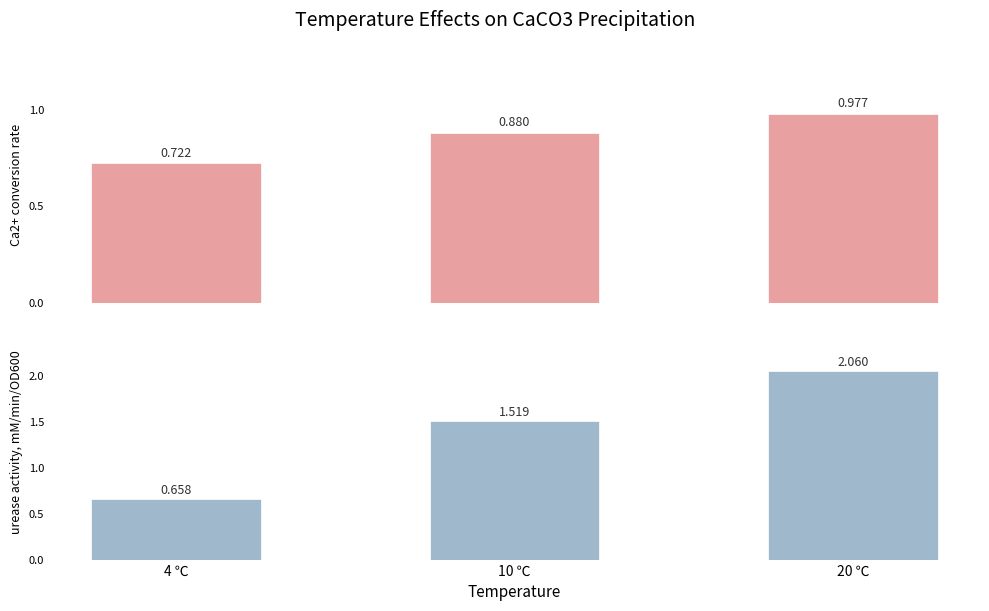

What is the difference between the Ca2+ conversion rate values at 10 ℃ and 20 ℃?

0.1